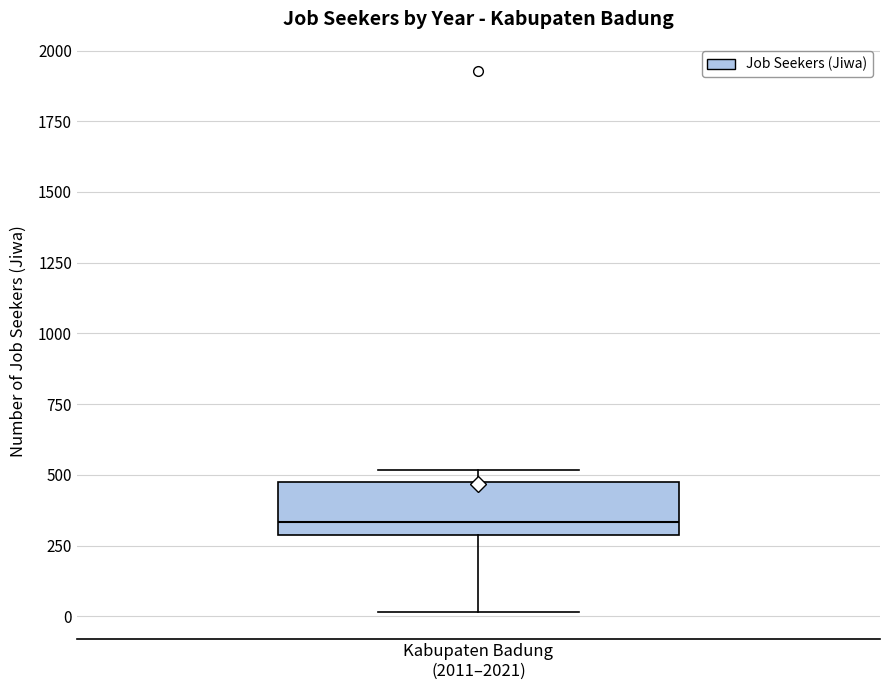

Read this box plot against the y-axis: the position of the median line, the range covered by the box, and the ends of both whiskers. The values are not printed on the chart, so give them approximately, as read against the axis.

median 350, box 300 to 450, whiskers 0 to 500